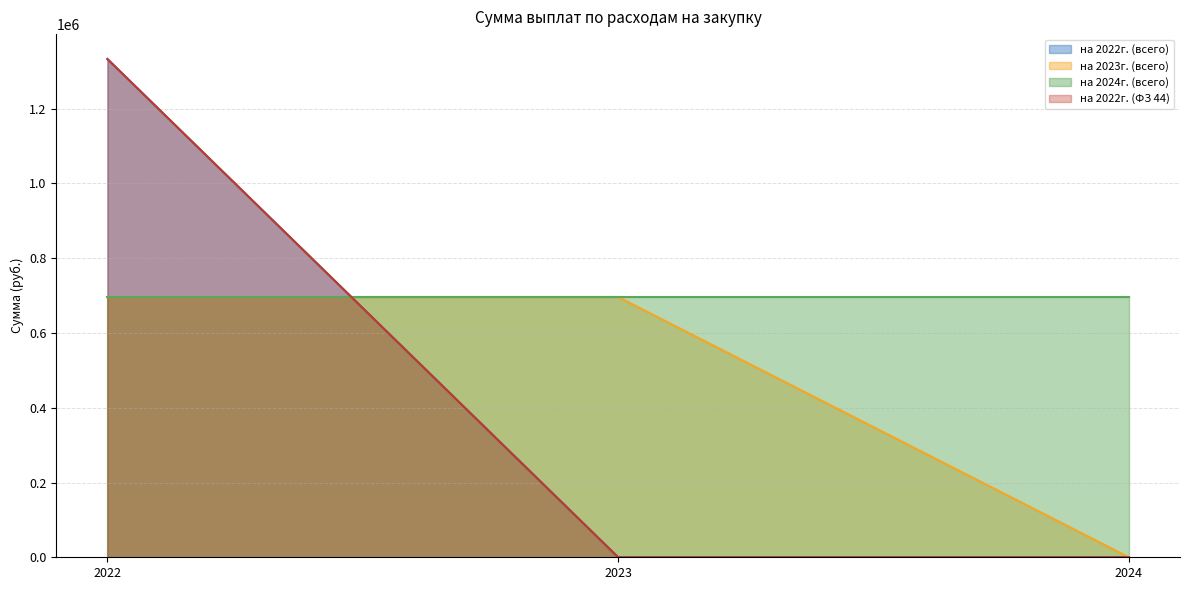

Which series has the widest spread of values?

на 2022г. (всего)